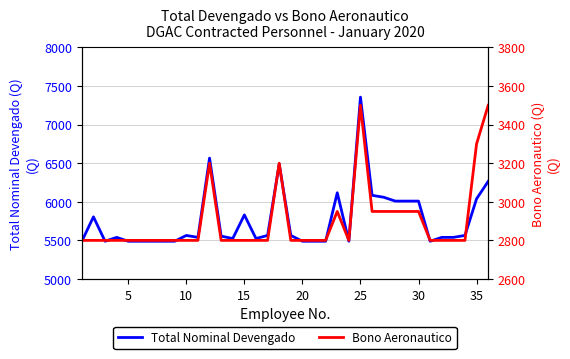

List the series in order of their peak value, lowest first.

Bono Aeronautico, Total Nominal Devengado